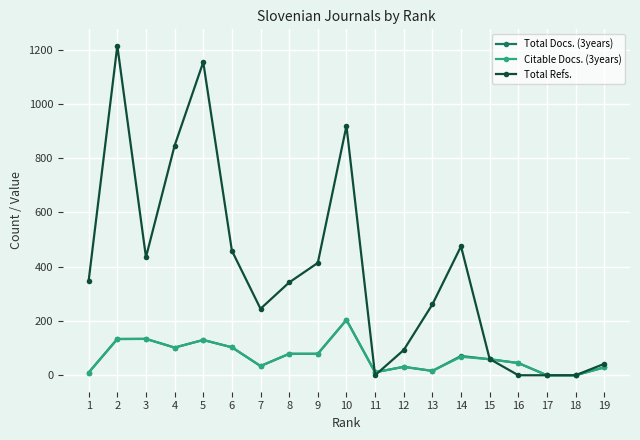

The Citable Docs. (3years) series shows 30 at 4. True or false?

False